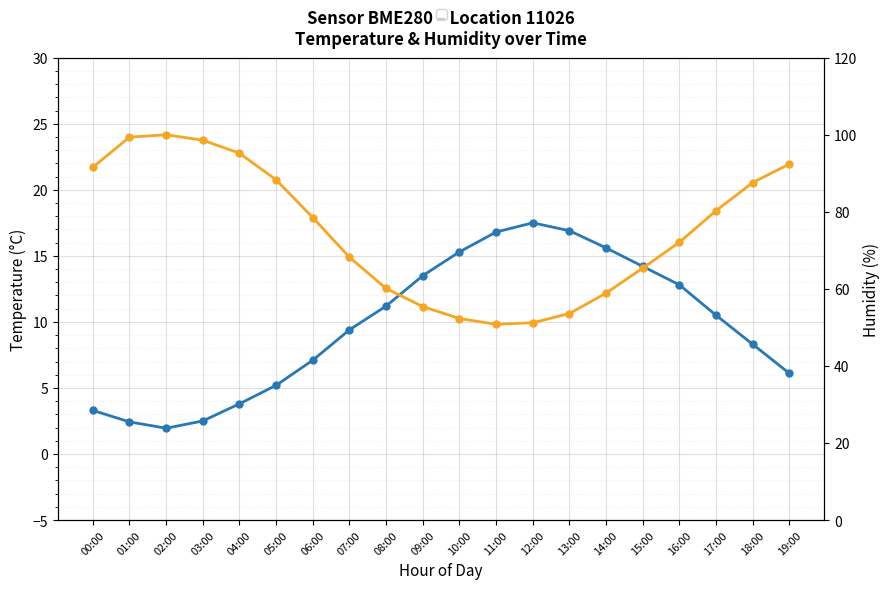

Rank the categories by Temperature (°C) value from lowest to highest.

02:00, 01:00, 03:00, 00:00, 04:00, 05:00, 19:00, 06:00, 18:00, 07:00, 17:00, 08:00, 16:00, 09:00, 15:00, 10:00, 14:00, 11:00, 13:00, 12:00